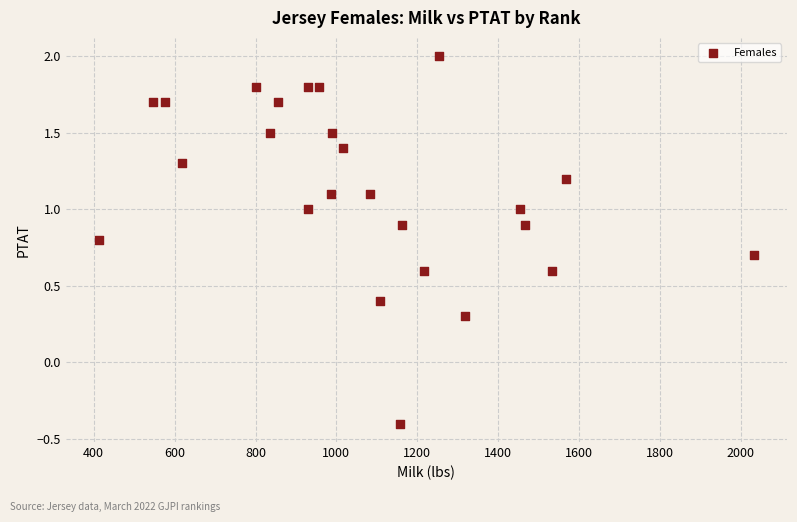

What Y value in the scatter plot is closest to 0?

0.3